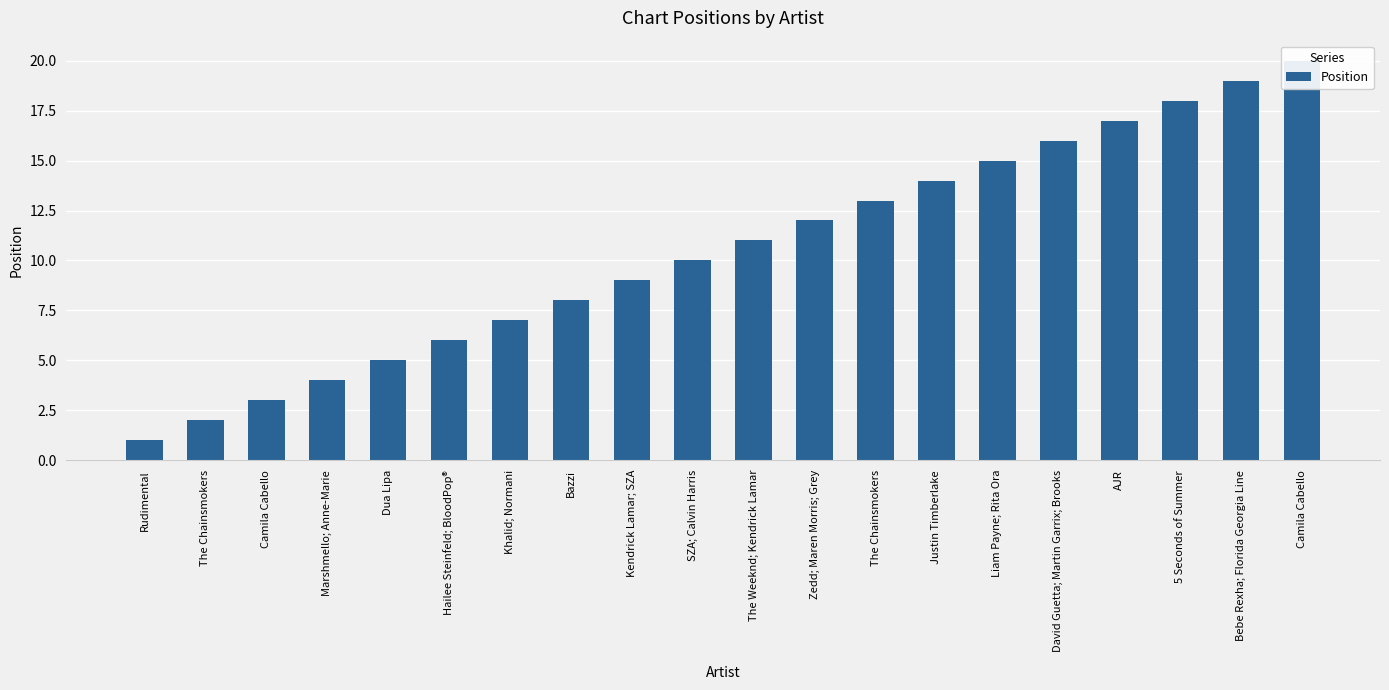

What is the label of the 14th bar from the left?

Justin Timberlake